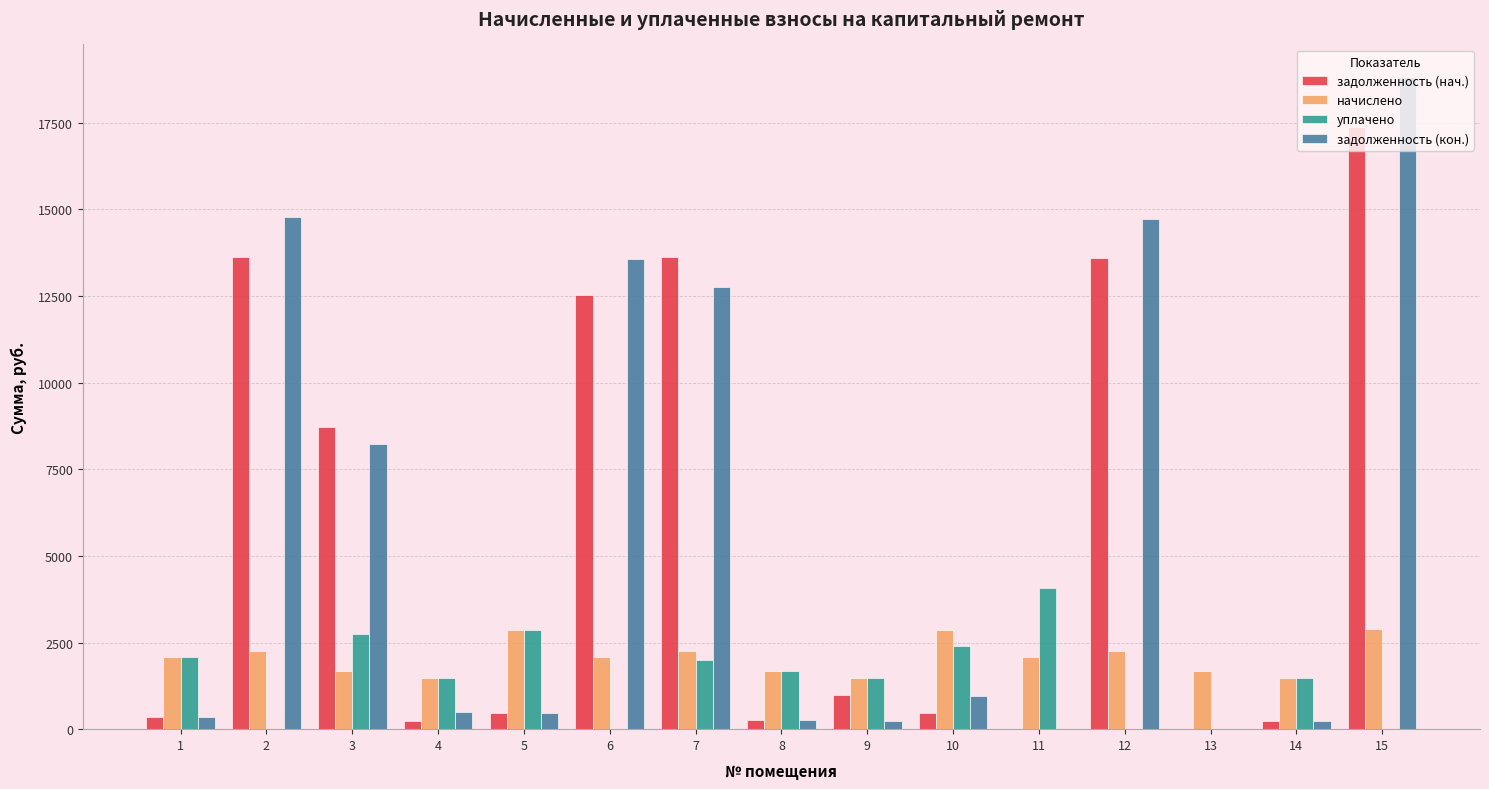

At which category is the sum across all series the highest?

15